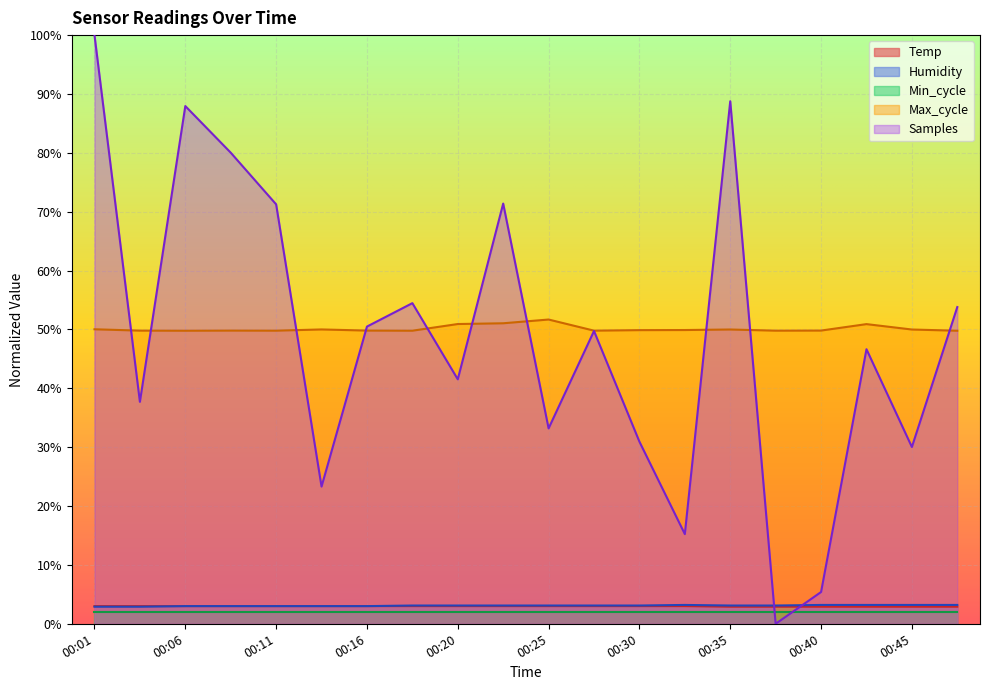

What is the value of the Temp point at the 14th from the left?

3.0